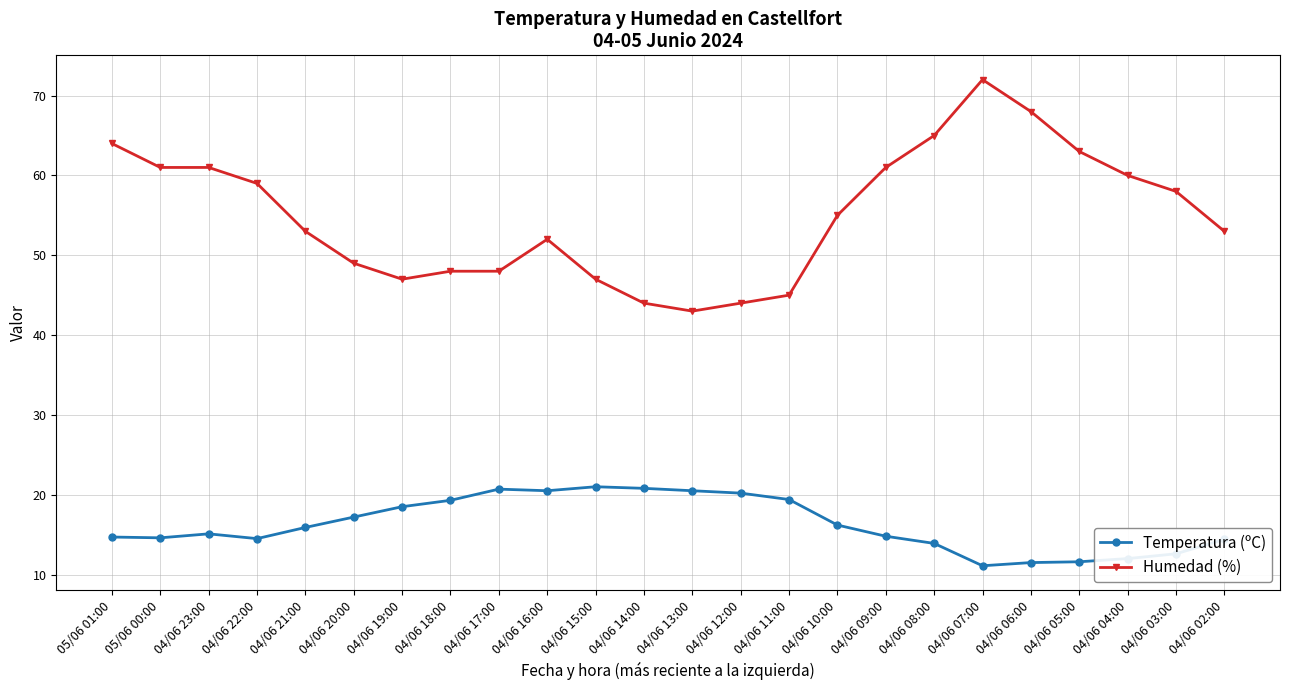

What is the total value across all series at 04/06 21:00?

68.9